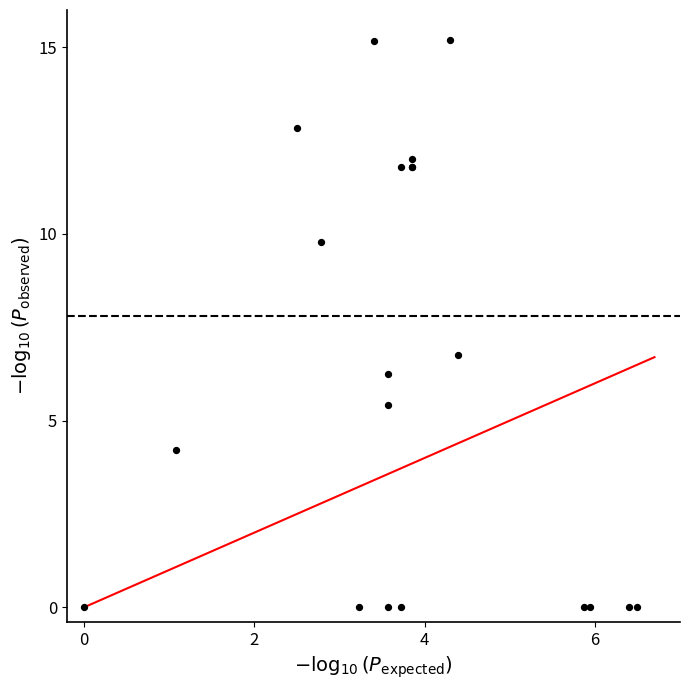

What Y value in the scatter plot is closest to 7?

6.8